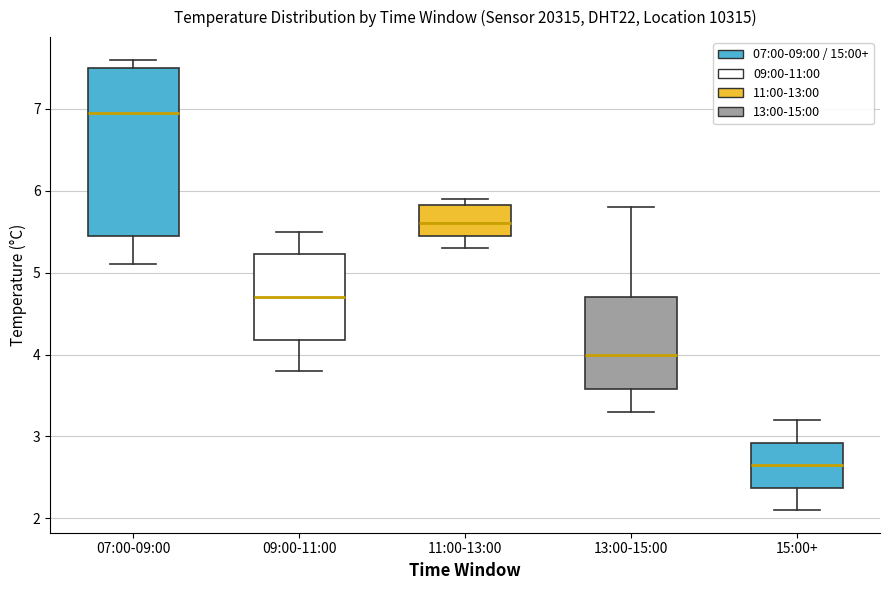

Which box has the highest median line?

07:00-09:00